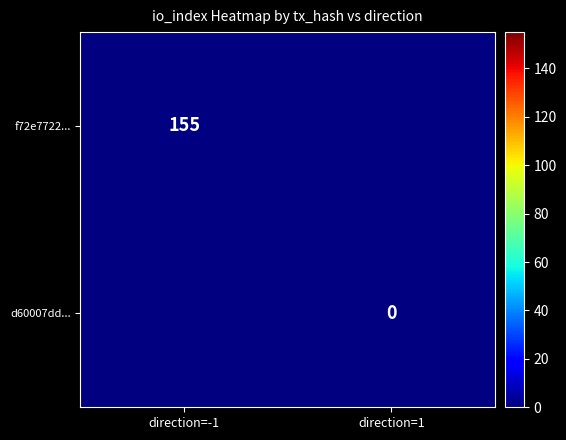

The value of f72e7722... at direction=-1 is 155. True or false?

True